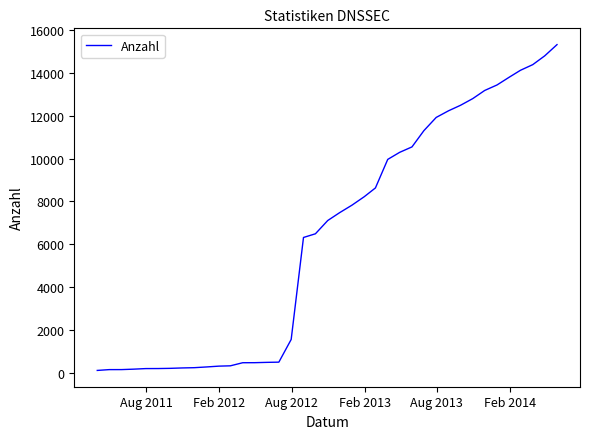

What is the sum of all values?

248839